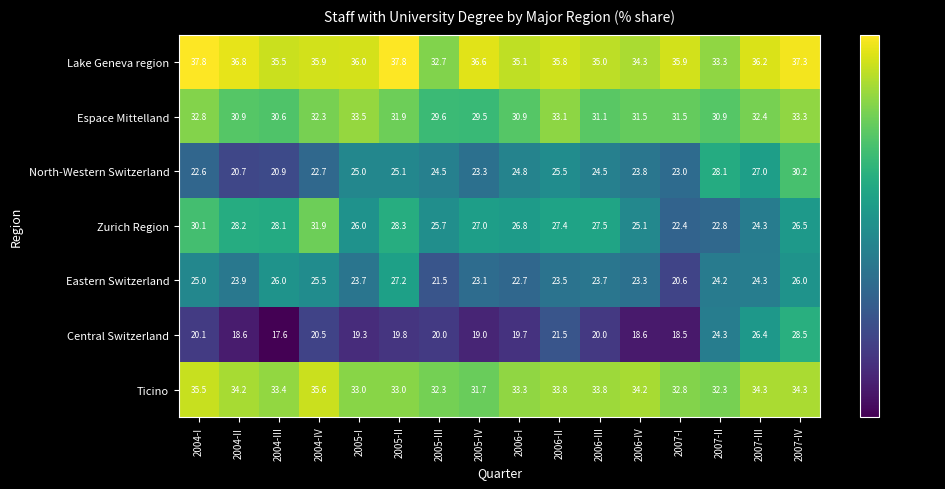

What is the maximum value shown in the chart?

37.8